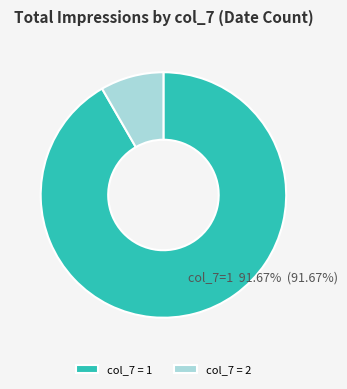

Which category has the biggest portion of the pie?

col_7 = 1